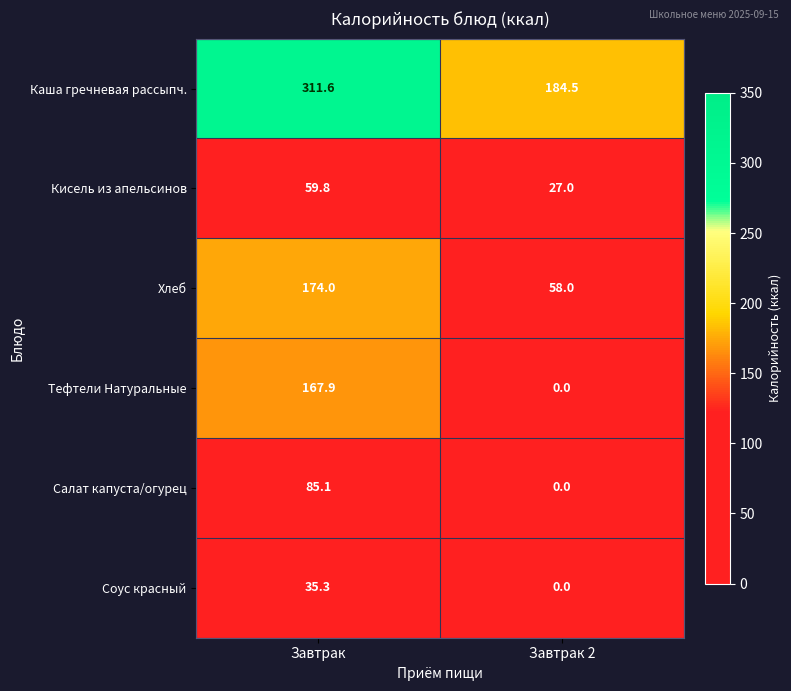

How many categories are shown in the chart?

2